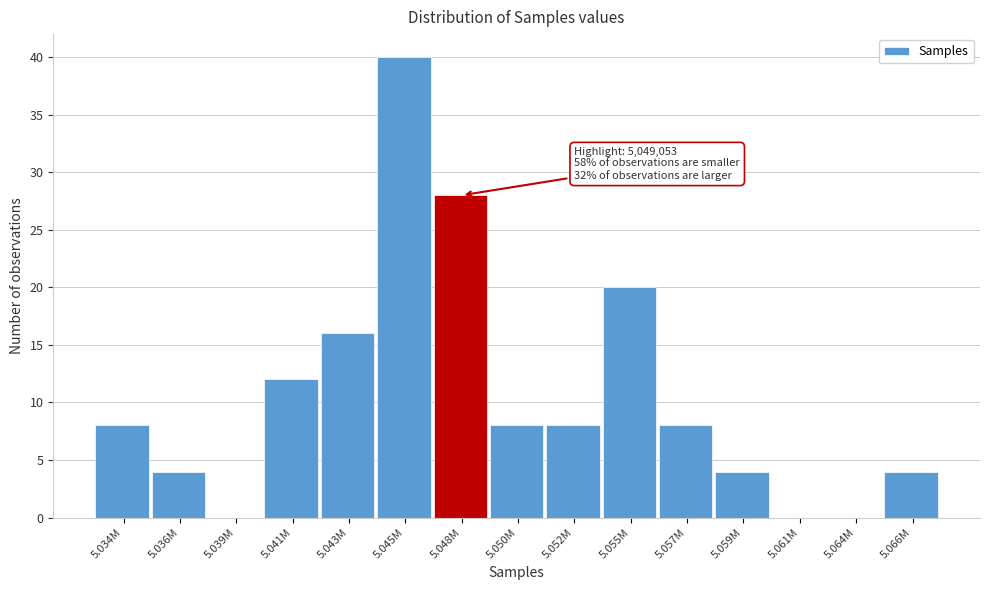

Reading right to left, extract all data points from this chart.

5.066M=4	5.064M=0	5.061M=0	5.059M=4	5.057M=8	5.055M=20	5.052M=8	5.050M=8	5.048M=28	5.045M=40	5.043M=16	5.041M=12	5.039M=0	5.036M=4	5.034M=8